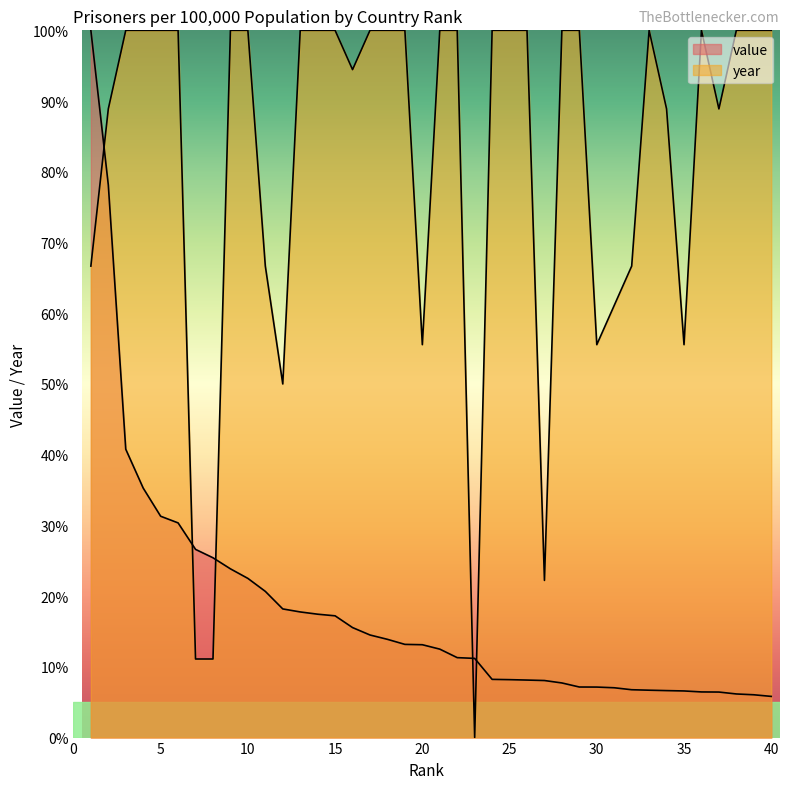

What is the difference between the maximum and minimum values in the year series?

100.0